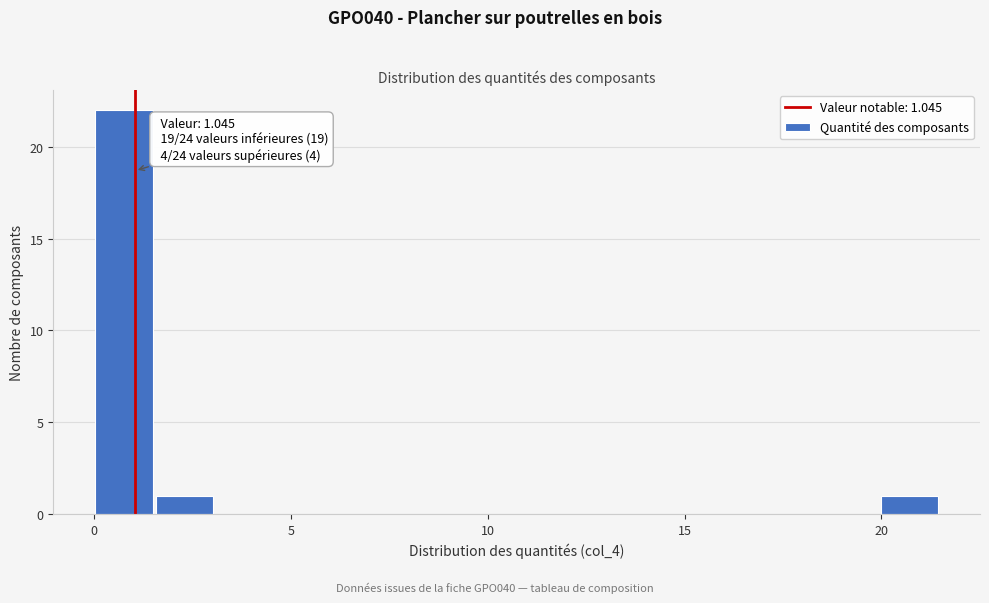

Read against the x-axis, roughly where is the centre of the tallest bar?

1.0